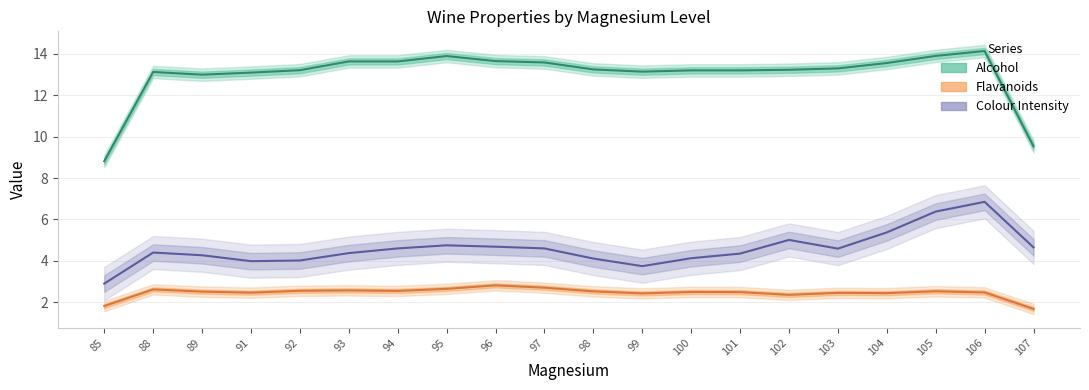

What is the maximum value for Alcohol?

14.1